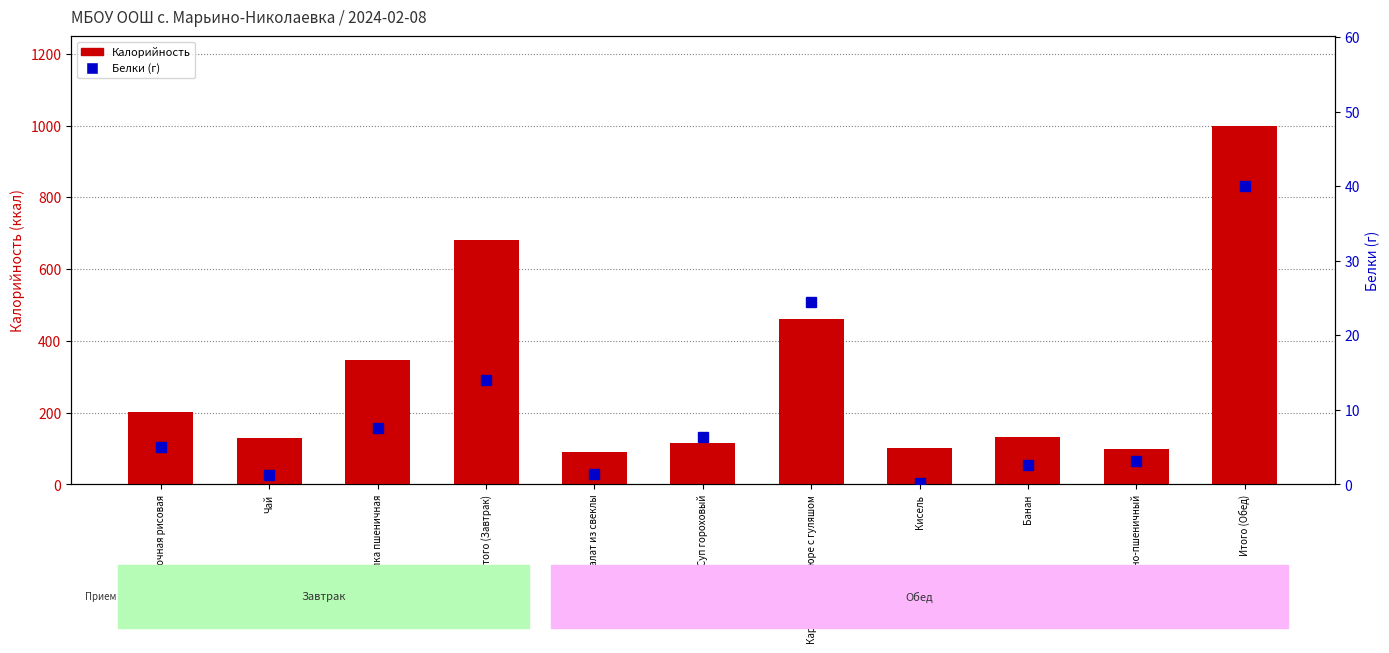

Reading right to left, extract all data points from this chart.

Калорийность: Итого (Обед)=999.0	Хлеб ржано-пшеничный=99.0	Банан=131.1	Кисель=102.0	Картофельное пюре с гуляшом=460.2	Суп гороховый=115.8	Салат из свеклы=91.0	Итого (Завтрак)=680.0	Булка пшеничная=347.0	Чай=130.0	Каша молочная рисовая=202.9
Белки (г): Итого (Обед)=40.1	Хлеб ржано-пшеничный=3.1	Банан=2.6	Кисель=0.2	Картофельное пюре с гуляшом=24.5	Суп гороховый=6.3	Салат из свеклы=1.4	Итого (Завтрак)=14.0	Булка пшеничная=7.6	Чай=1.2	Каша молочная рисовая=5.0